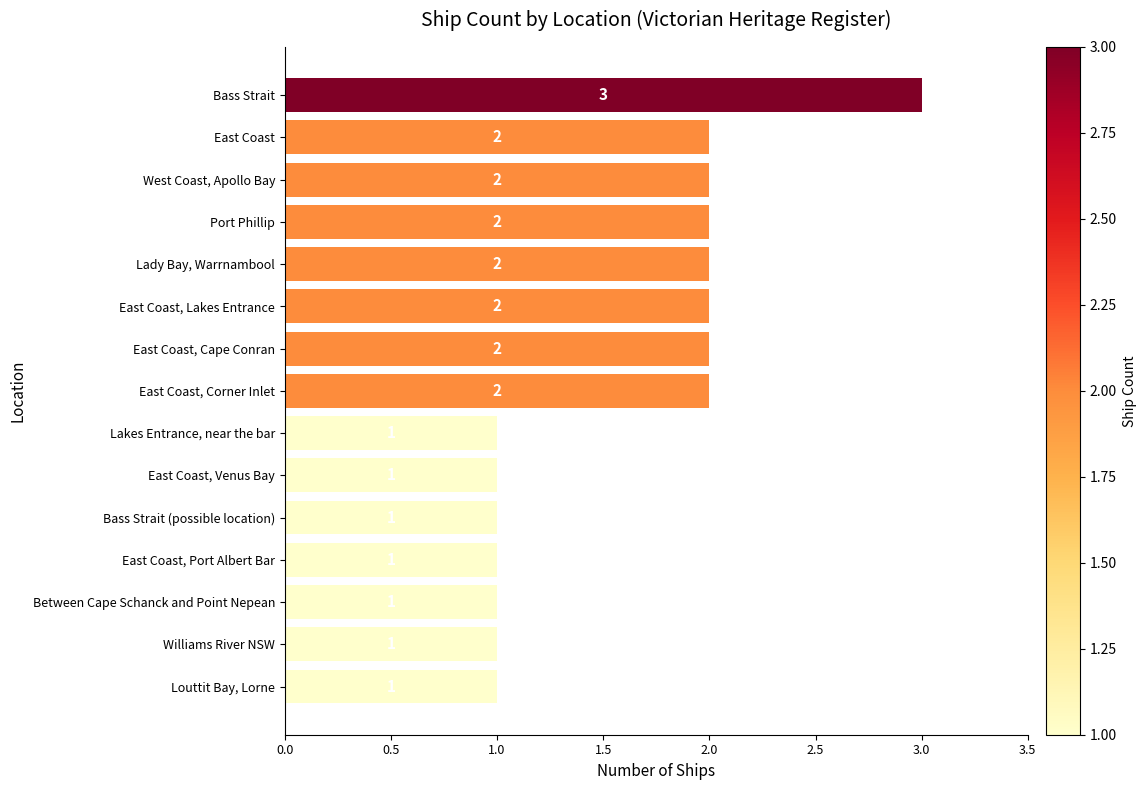

Does the chart contain stacked bars?

No